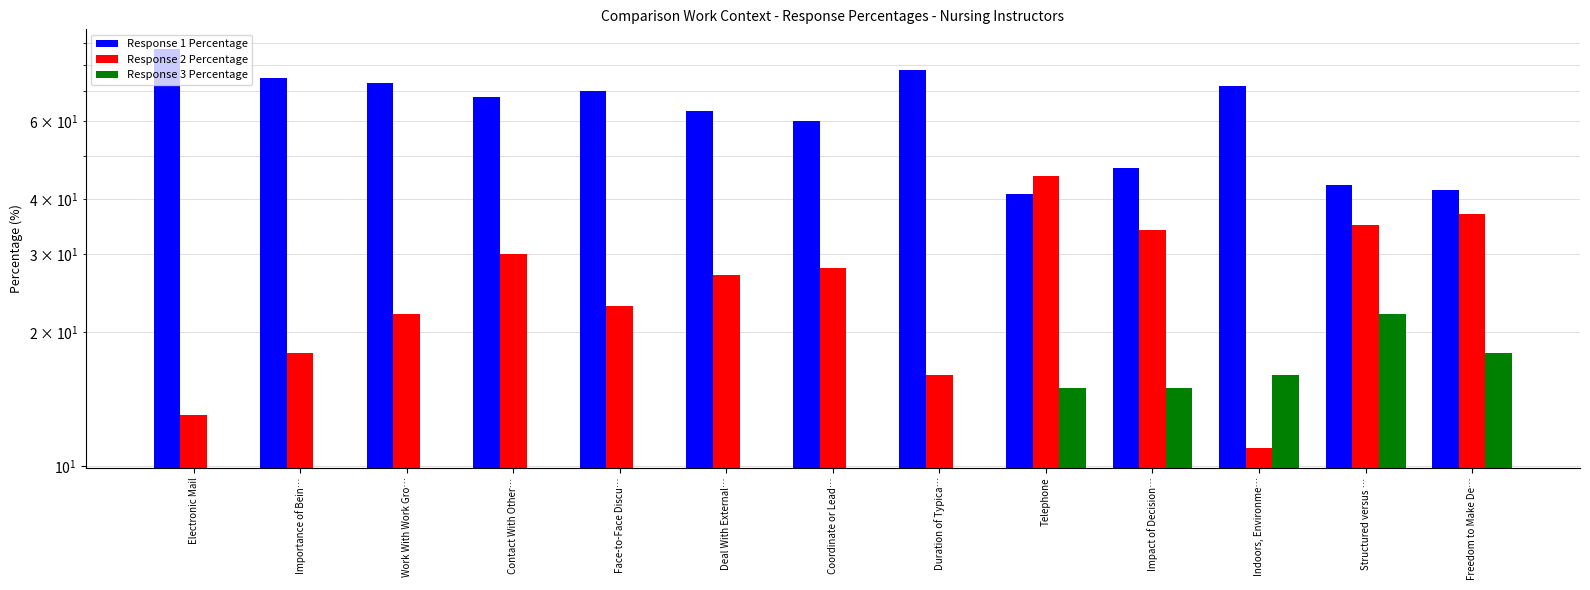

What position from the left is Contact With Other…?

4